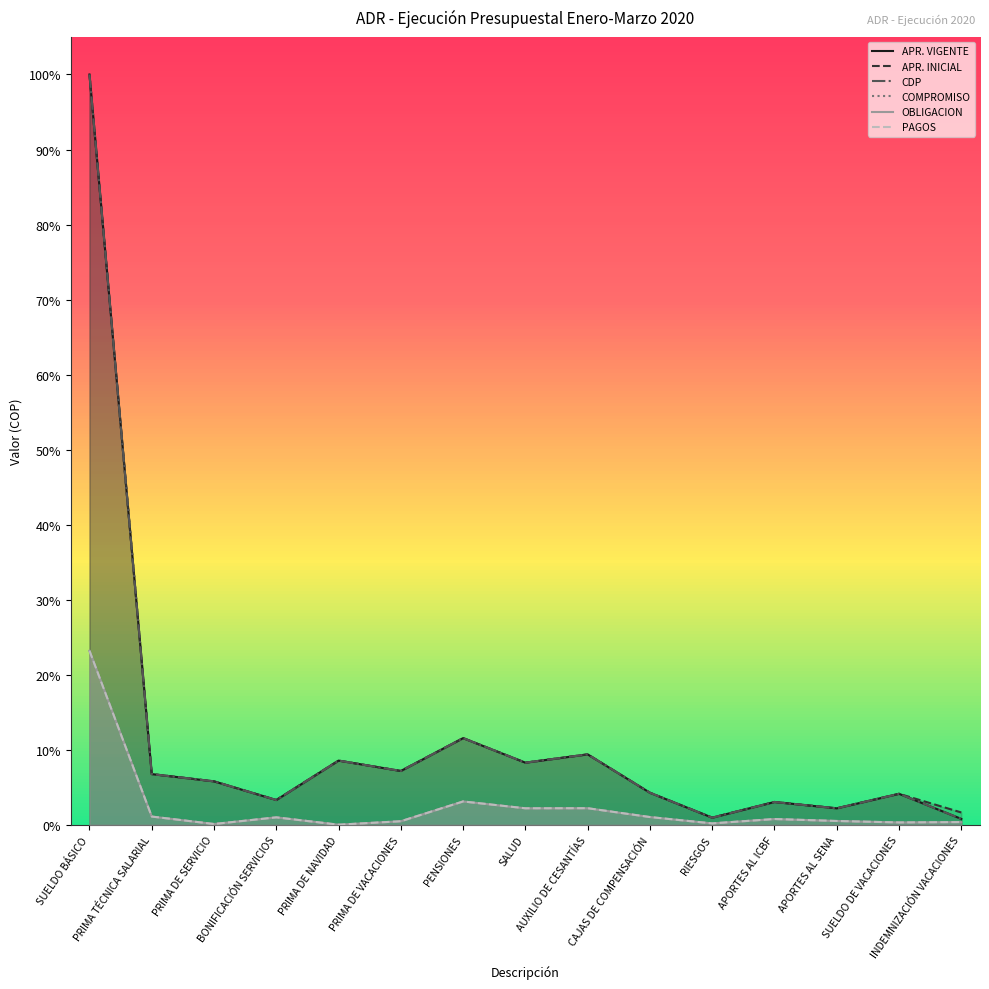

Reading left to right, what are all the values shown in this chart?

APR. VIGENTE: 7232405000	490000000	420000000	240000000	620000000	520000000	836681614	600000000	680000000	310000000	70000000	221156386	160000000	300000000	57997145
APR. INICIAL: 7232405000	490000000	420000000	240000000	620000000	520000000	836681614	600000000	680000000	310000000	70000000	221156386	160000000	300000000	120000000
CDP: 7232405000	490000000	420000000	240000000	620000000	520000000	836681614	600000000	680000000	310000000	70000000	221156386	160000000	300000000	57997145
COMPROMISO: 1679128342	80648484	8808200	72945234	2181928	35486168	226212318	160267418	161058504	75846400	14713600	56891700	37931500	23828731	27395226
OBLIGACION: 1679128342	80648484	8808200	72945234	2181928	35486168	226212318	160267418	161058504	75846400	14713600	56891700	37931500	23828731	27395226
PAGOS: 1679128342	80648484	8808200	72945234	2181928	35486168	226212318	160267418	161058504	75846400	14713600	56891700	37931500	23828731	27395226